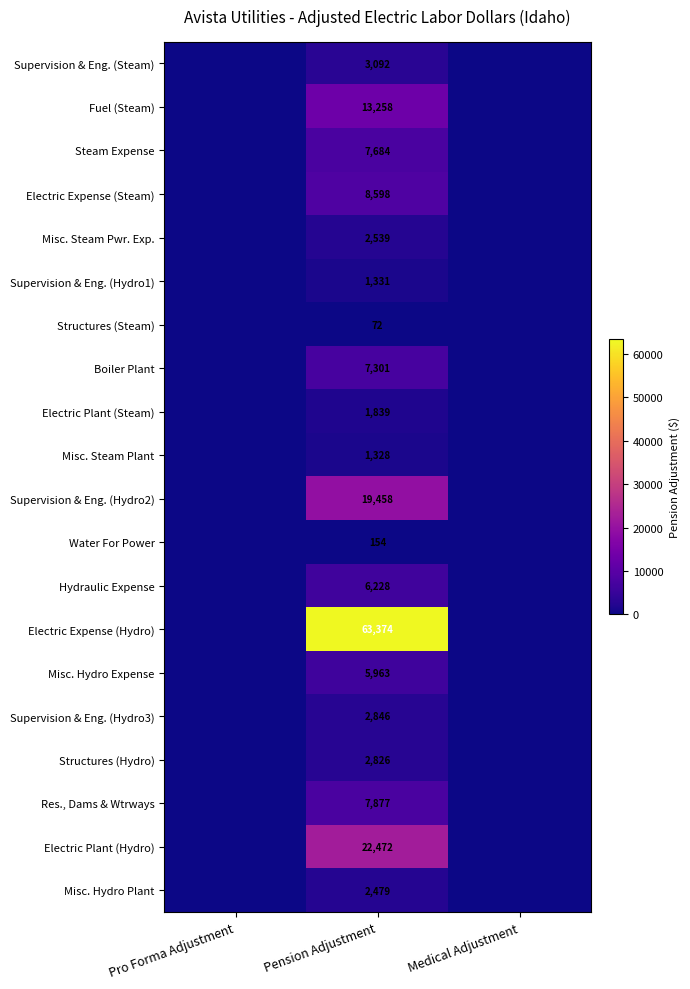

What is the total value across all series at Pension Adjustment?

180719